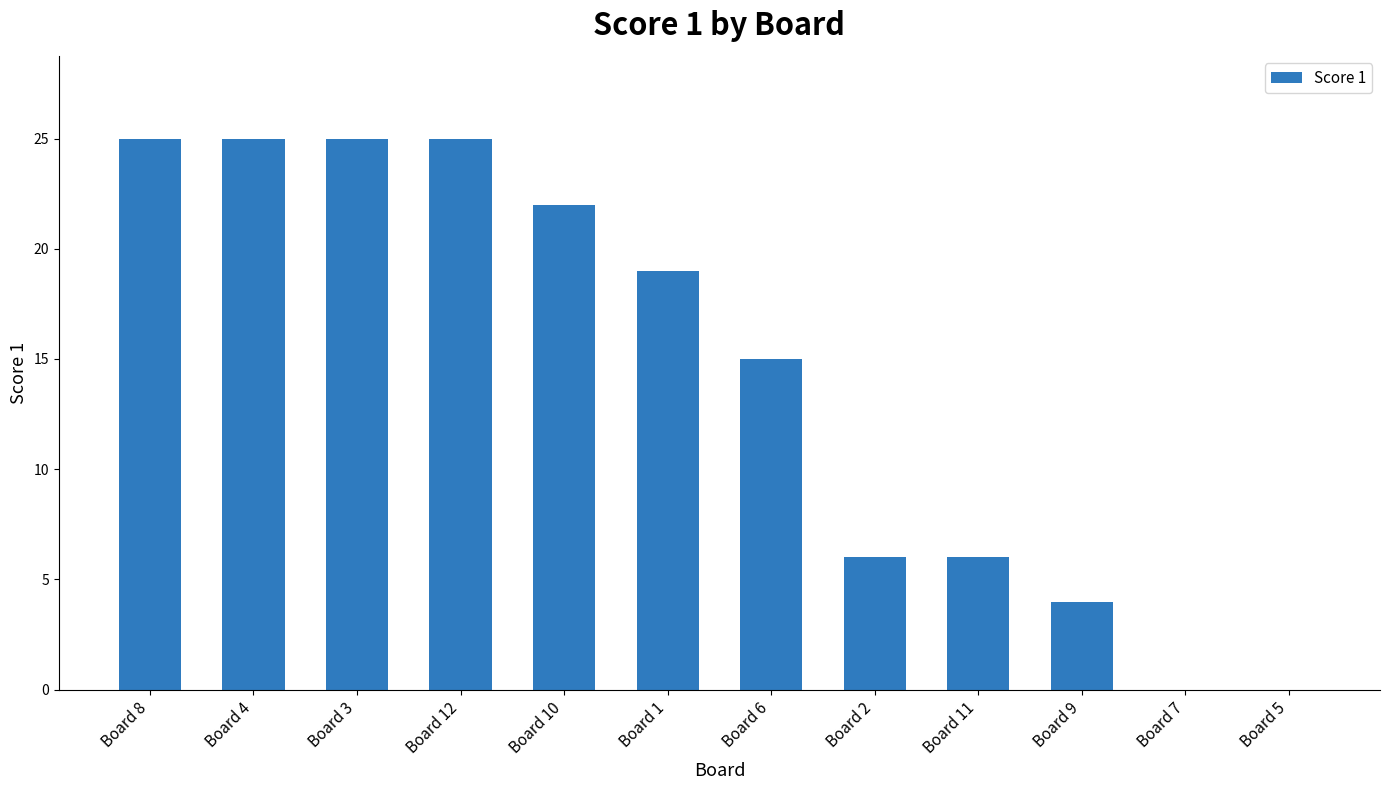

Is it true that the value at Board 4 is 36?

False